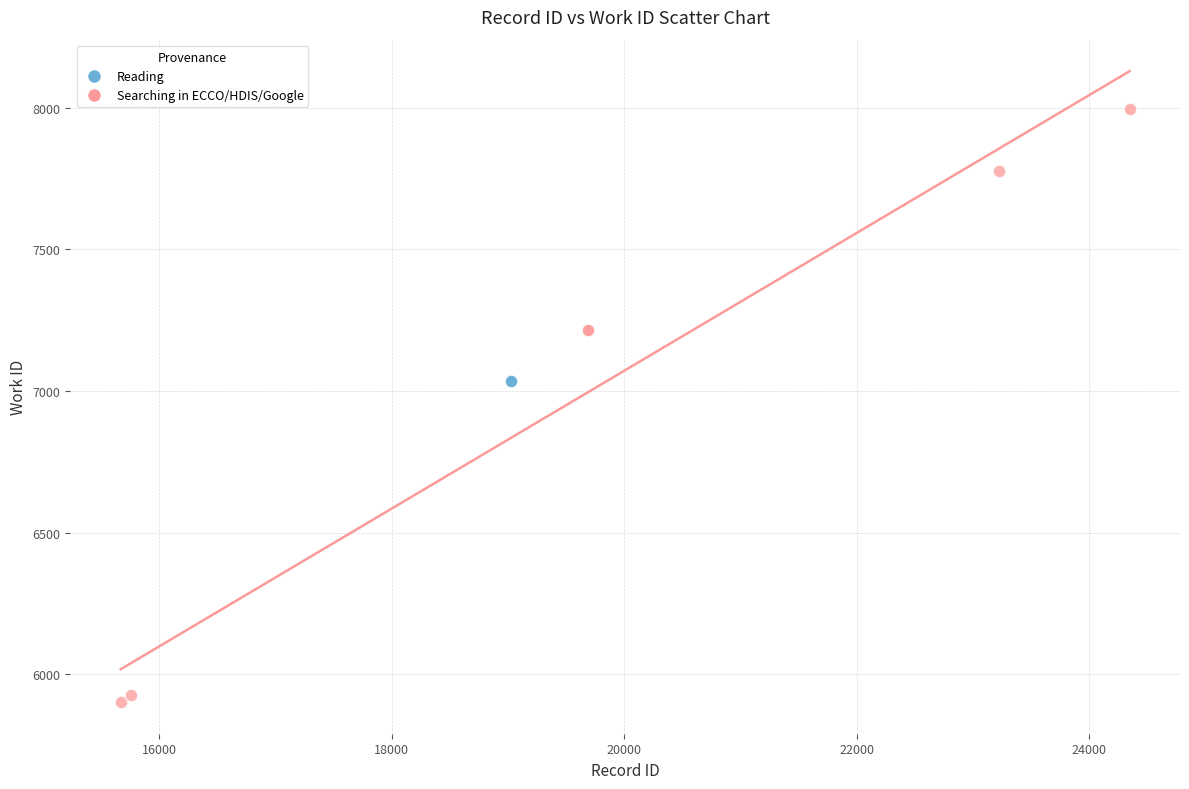

Which series contains the lowest Y value?

Searching in ECCO/HDIS/Google